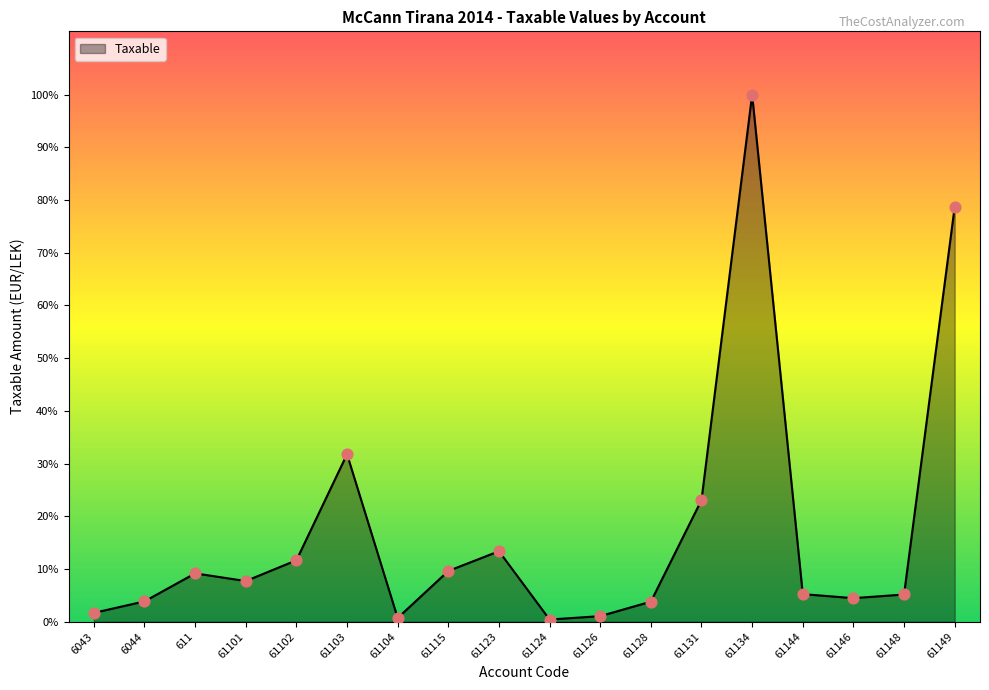

Does the chart have visible grid lines?

No